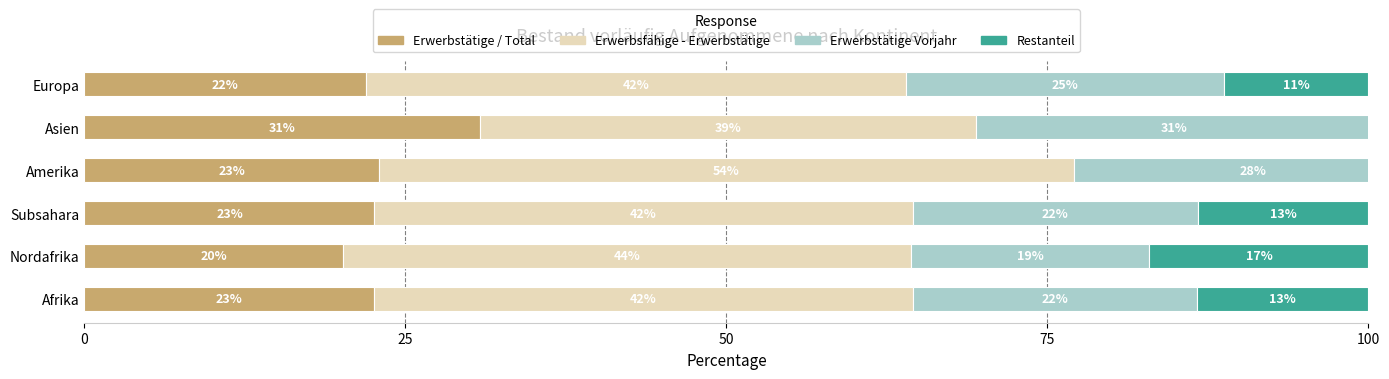

At Asien, list the series in order from largest to smallest.

Erwerbsfähige - Erwerbstätige, Erwerbstätige / Total, Erwerbstätige Vorjahr, Restanteil